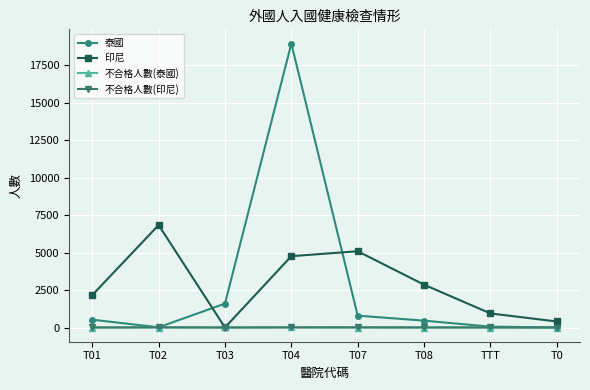

Which series has the widest spread of values?

泰國